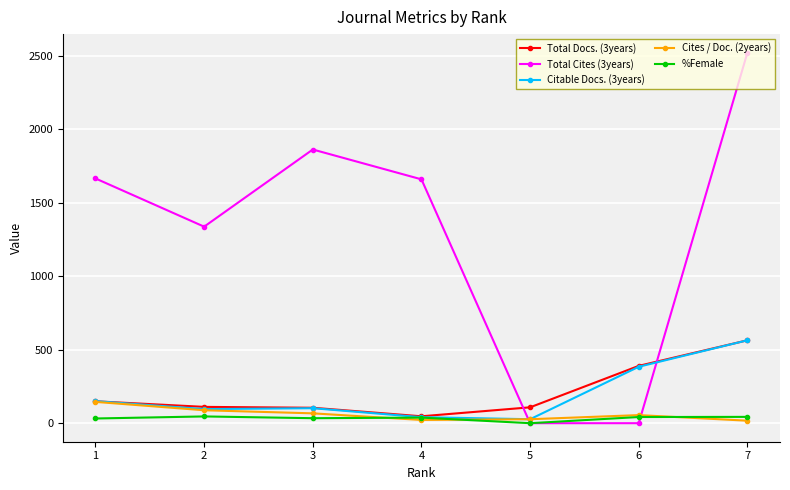

The value of Total Docs. (3years) at 6 is 234. True or false?

False